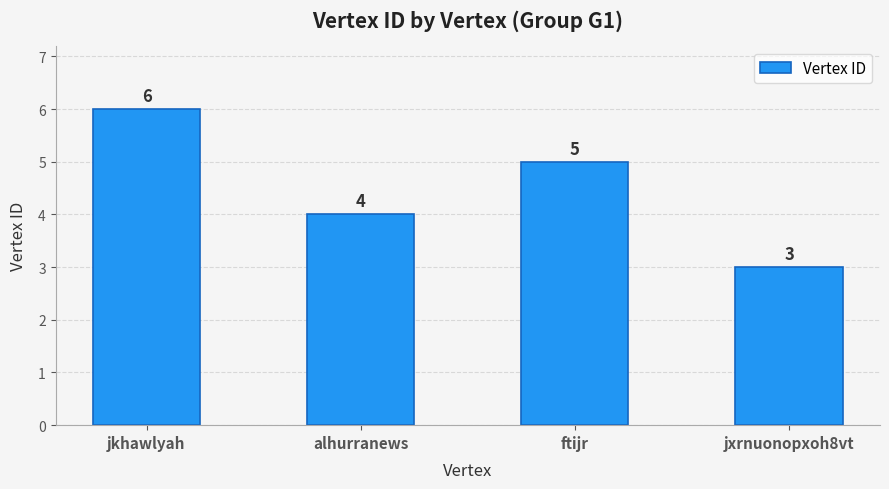

Rank the categories by value from highest to lowest.

jkhawlyah, ftijr, alhurranews, jxrnuonopxoh8vt